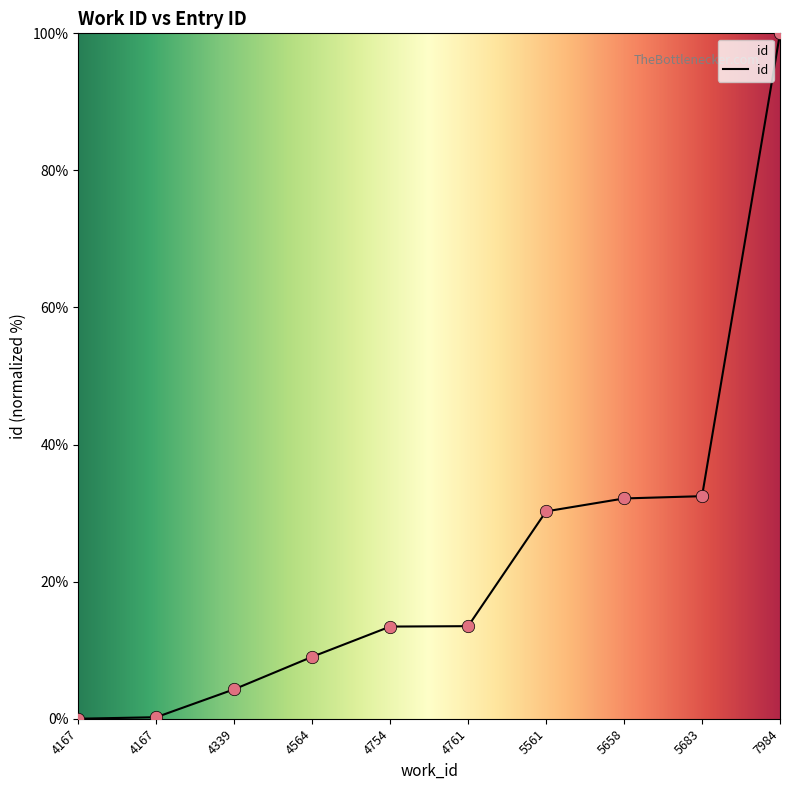

Between 4564 and 5561, which is larger?

5561